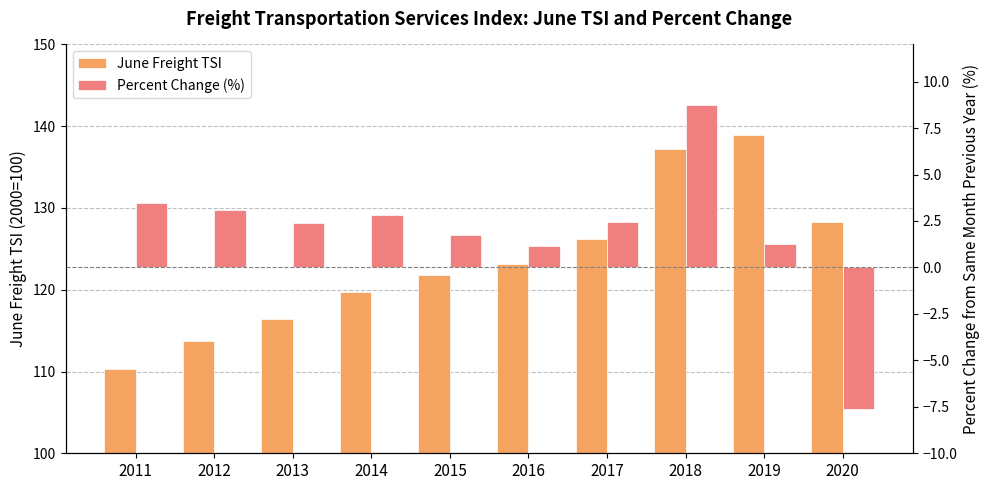

List the series in order of their peak value, highest first.

June Freight TSI, Percent Change (%)